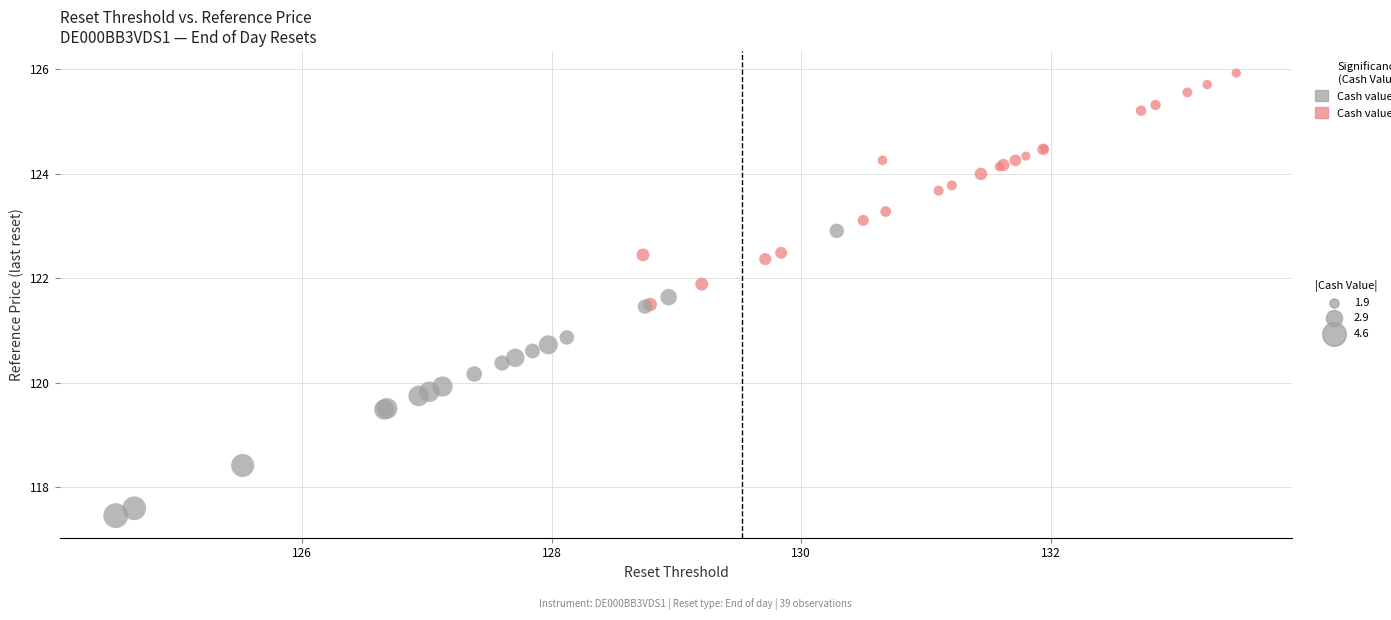

What Y value in the scatter plot is closest to 121?

120.9